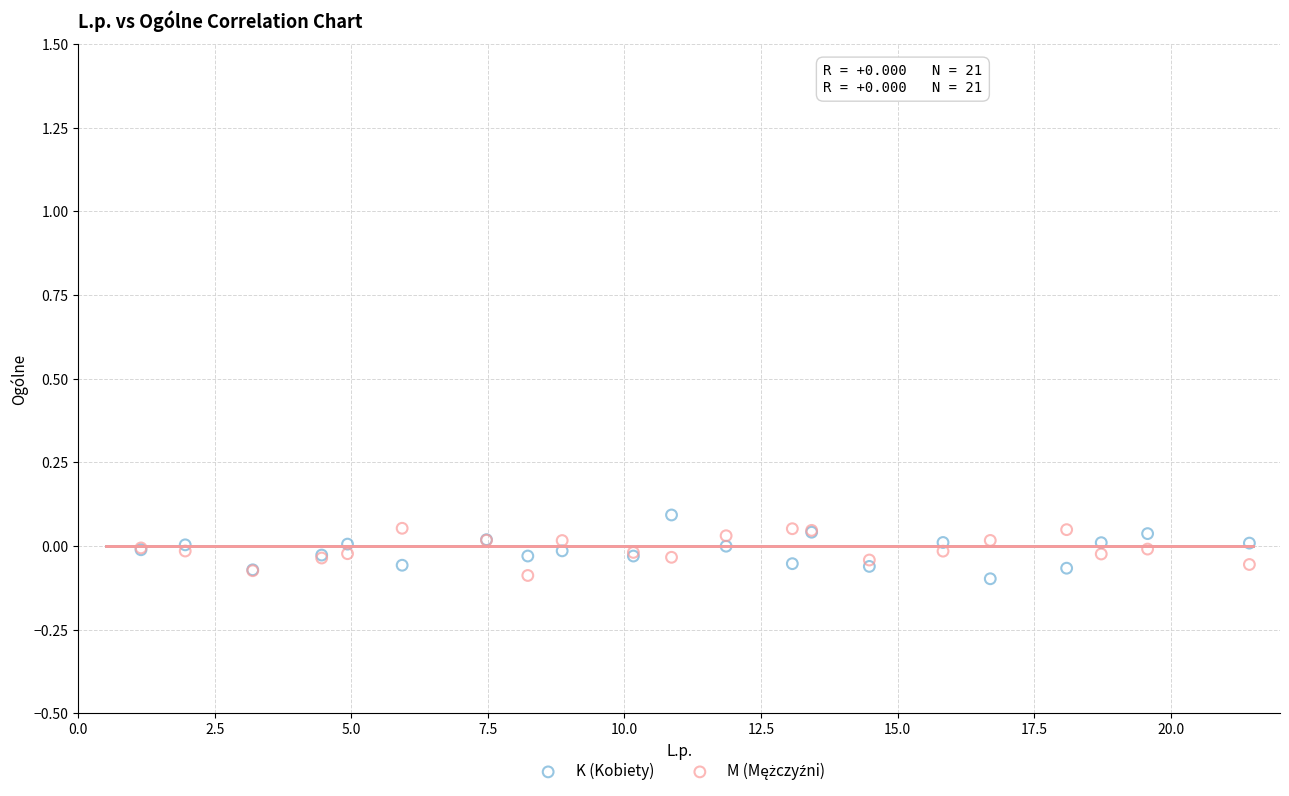

Which series reaches the maximum Y coordinate?

K (Kobiety)